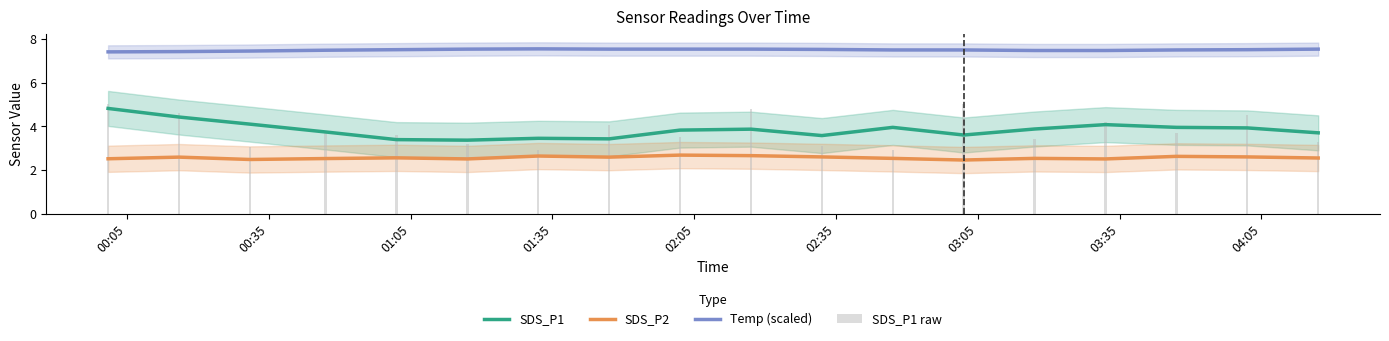

True or false: SDS_P1 and Temp (scaled) intersect in this chart.

False